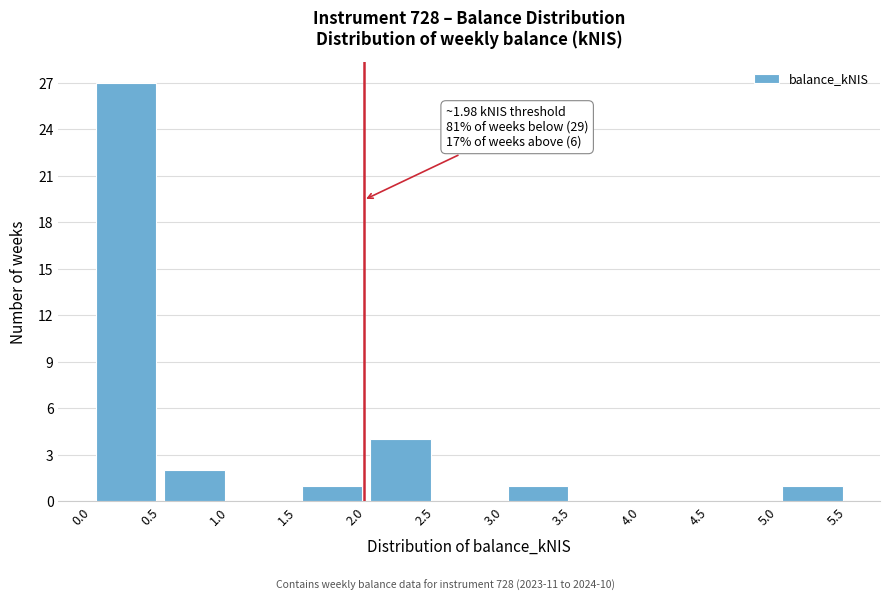

Over which range of the x-axis is the bar tallest?

0.0 to 0.5